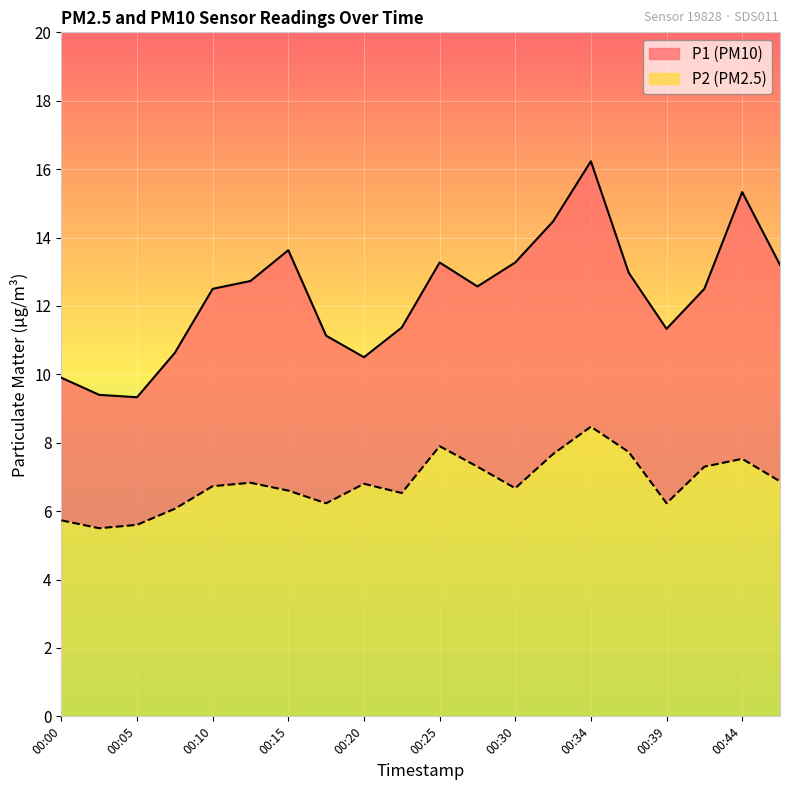

What is the difference between the maximum and minimum values in the P1 series?

6.9